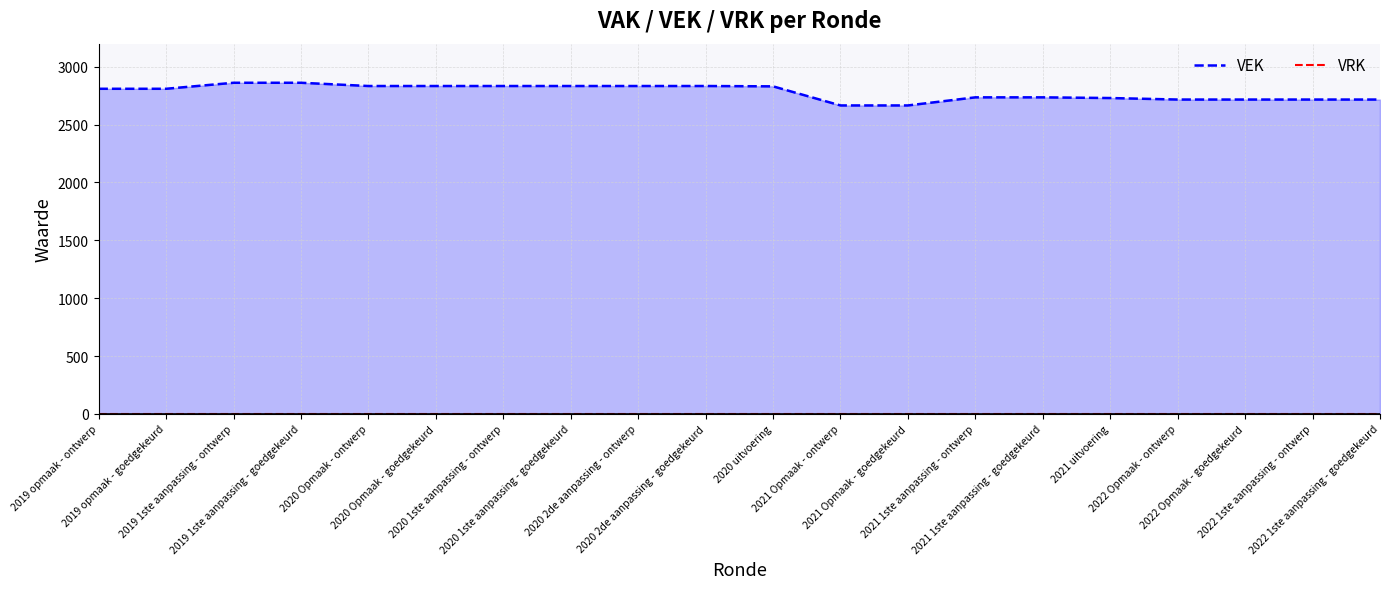

What are all the series names shown in the legend?

VEK, VRK